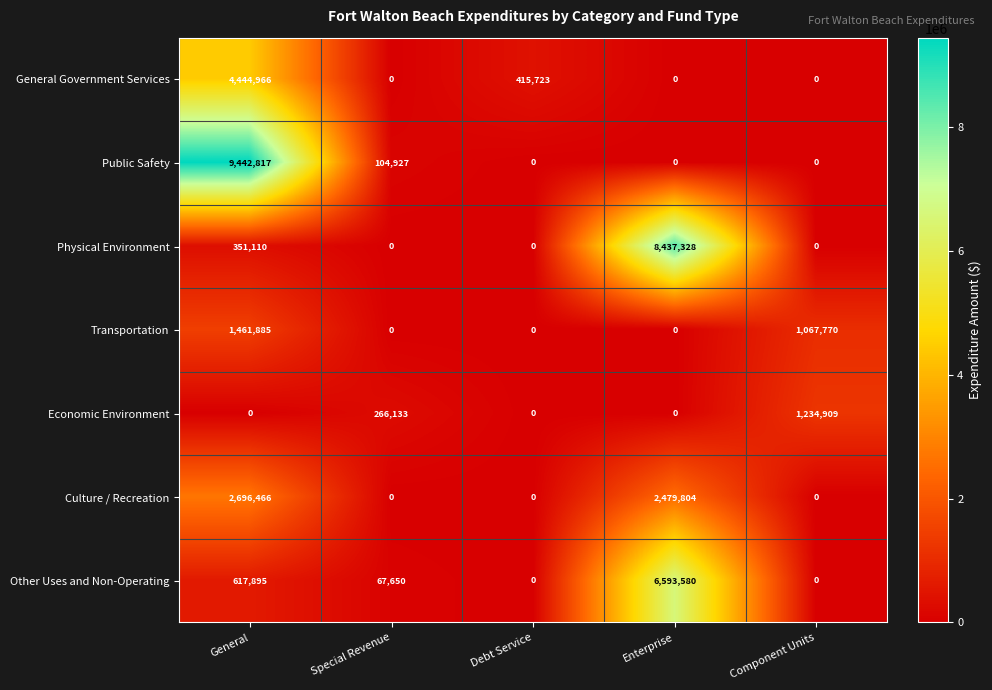

At which category does the chart reach its peak across all series?

General